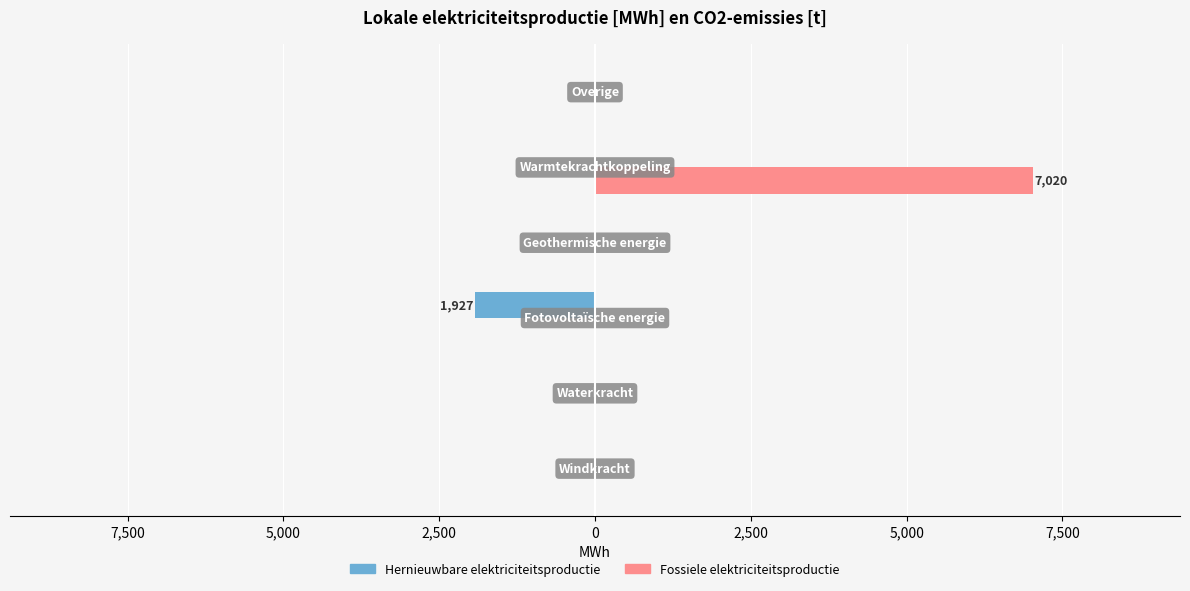

What is the average value of the Hernieuwbare elektriciteitsproductie series?

-321.2